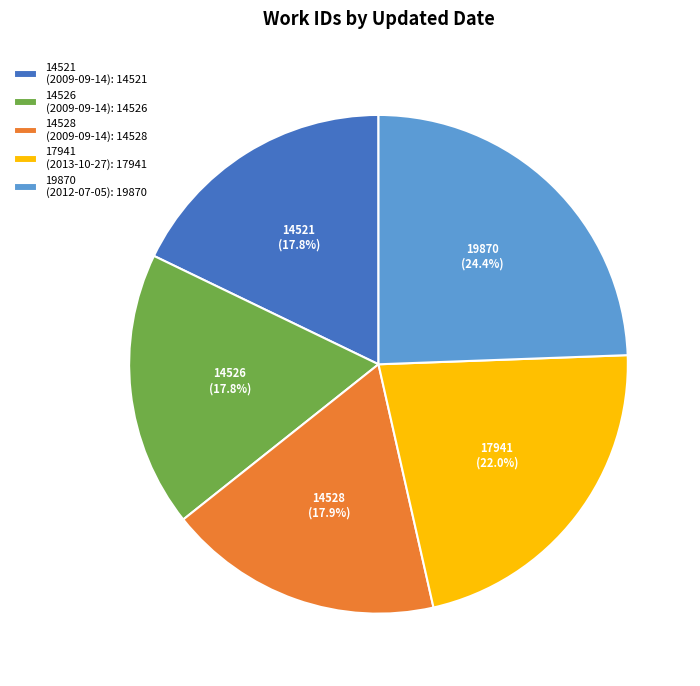

Between 19870 (2012-07-05): 19870 and 14528 (2009-09-14): 14528, which is larger?

19870 (2012-07-05): 19870